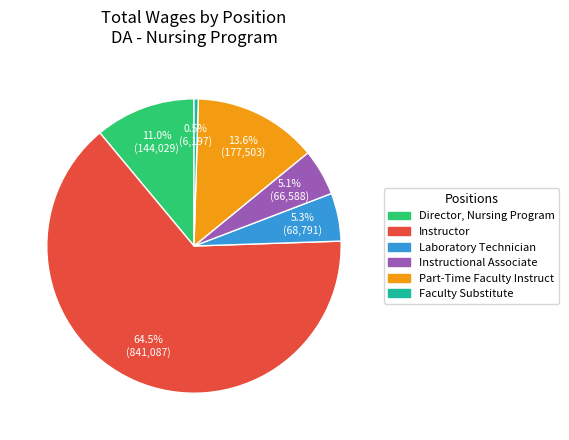

To the nearest percent, what is the difference between the largest and smallest slice percentages?

64%